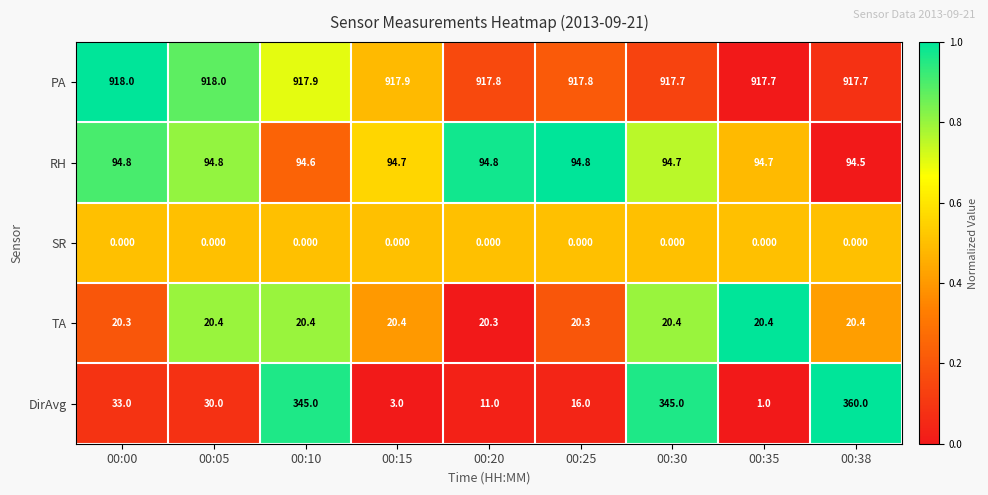

Is the value of DirAvg at 00:35 greater than the value of TA at 00:30?

No